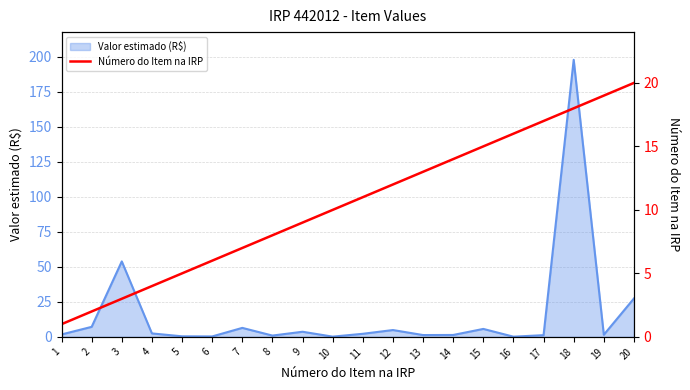

What is the sum of the values at 11 and 20?

31